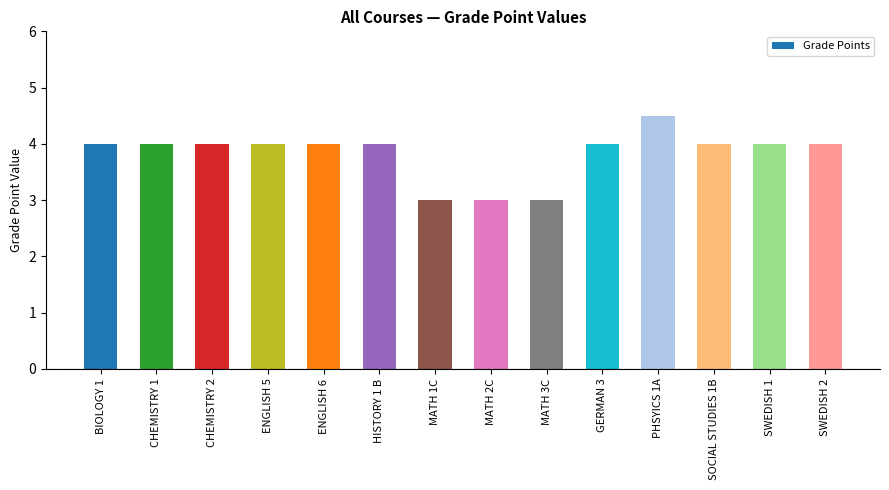

What is the difference between the maximum and minimum values?

1.5